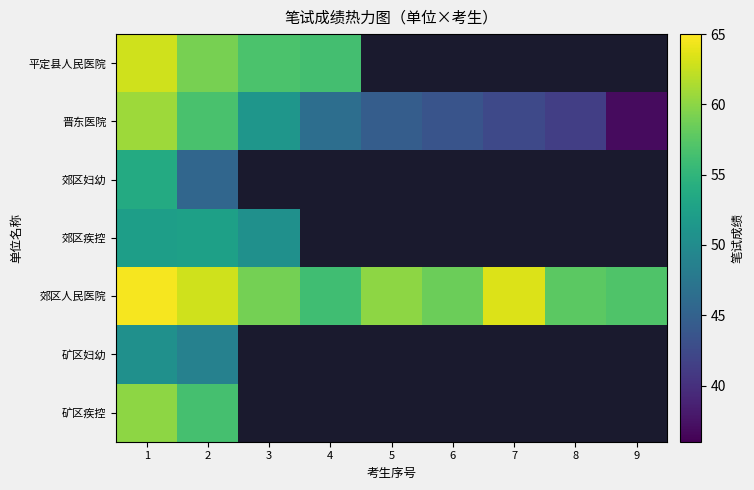

At which label is 平定县人民医院 closest to 59?

2